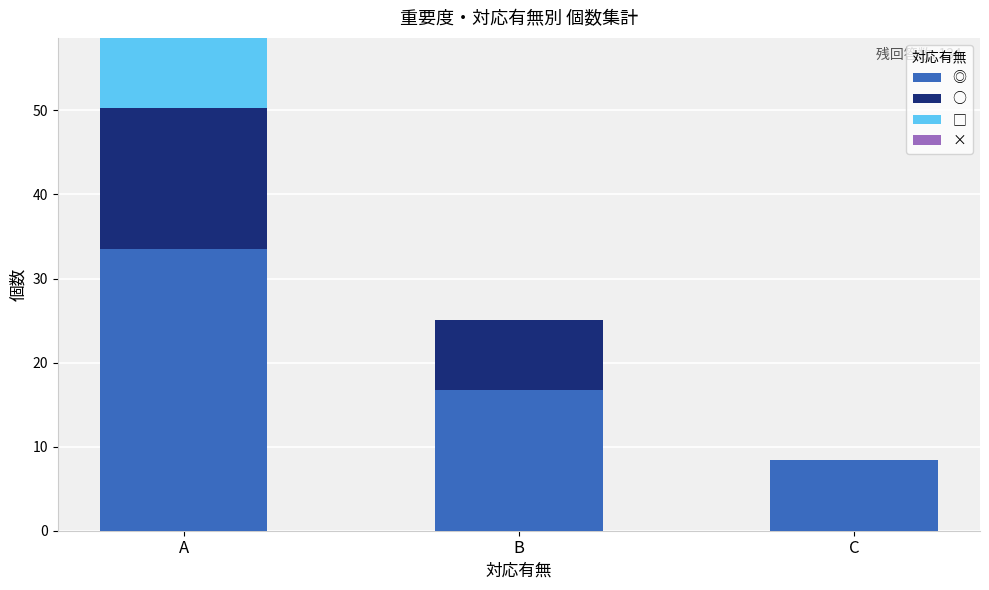

Count the number of categories in the chart.

3